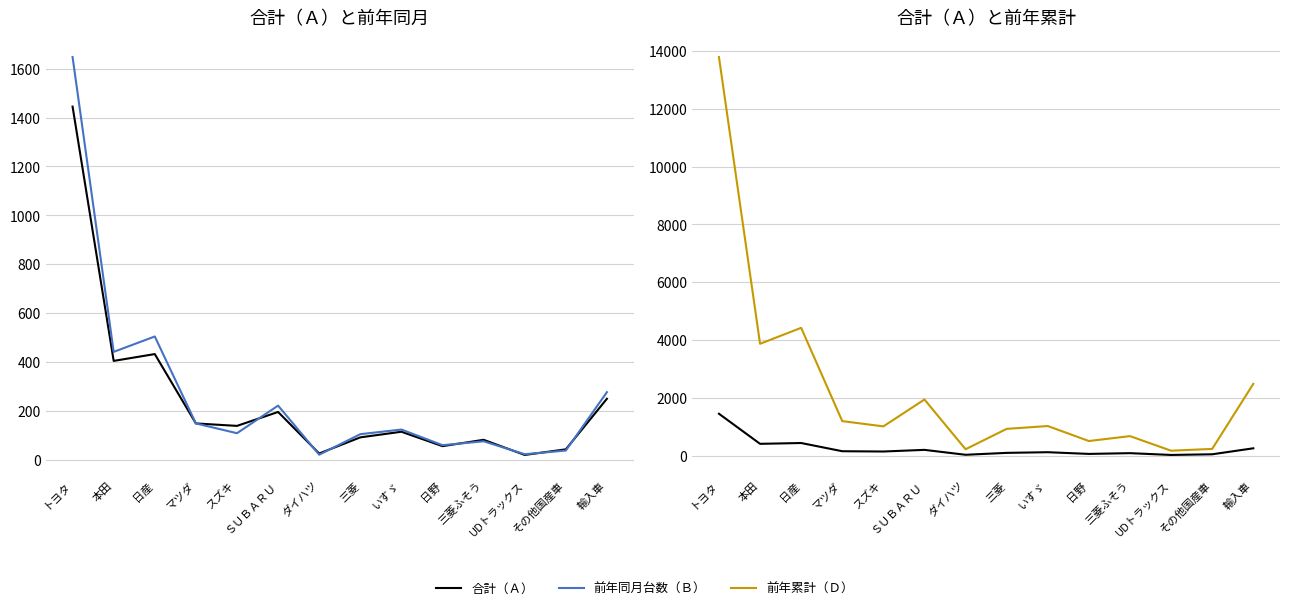

At which label is 合計（Ａ） closest to 732?

日産